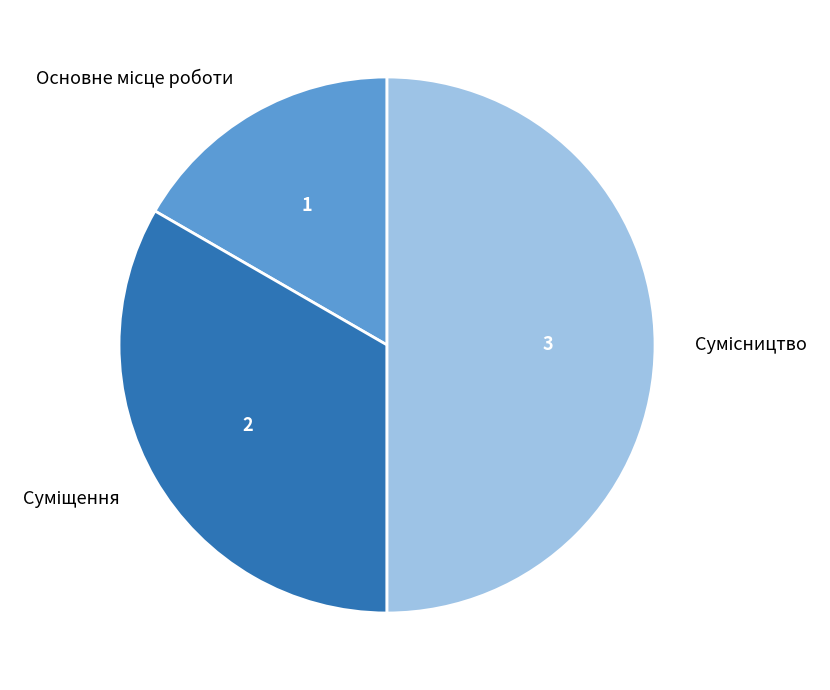

How many slices are in this pie chart?

3